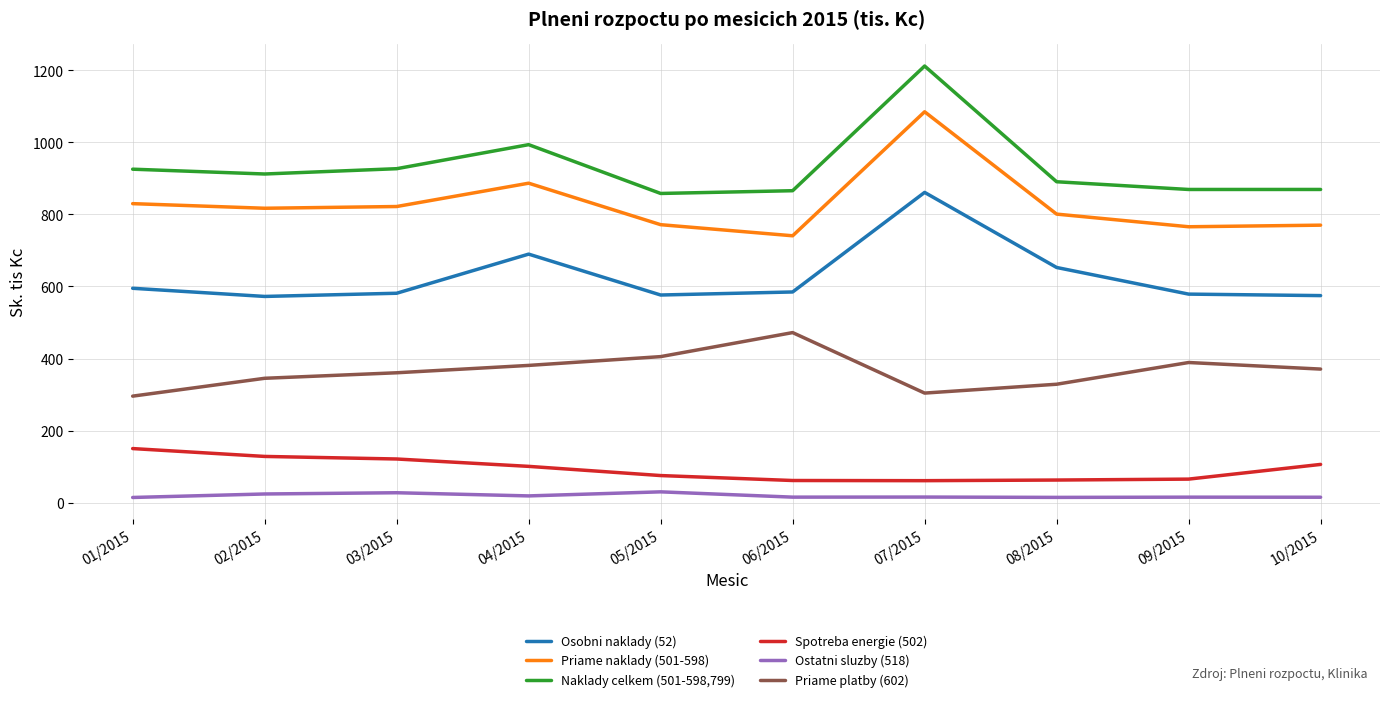

Is the value of Priame platby (602) at 04/2015 greater than the value of Osobni naklady (52) at 10/2015?

No